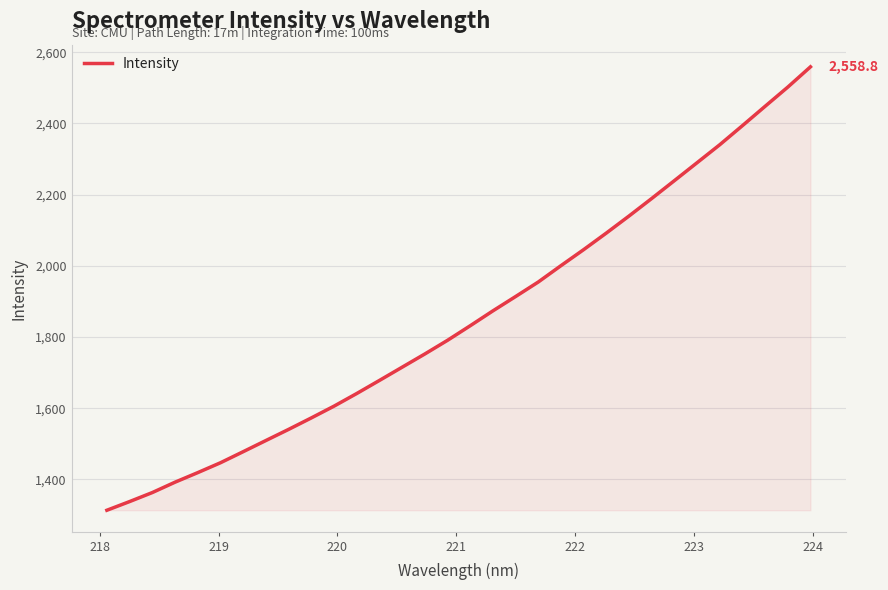

How many distinct data groups are displayed?

1